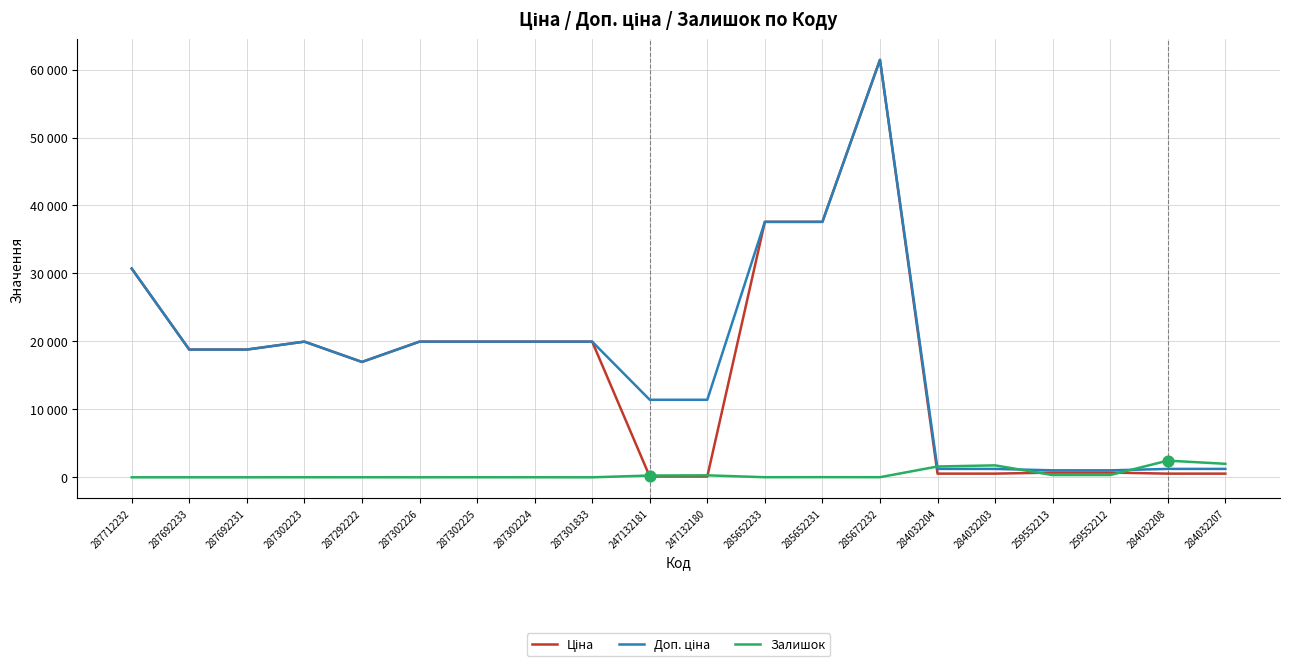

At how many categories does at least one series exceed 14714?

12